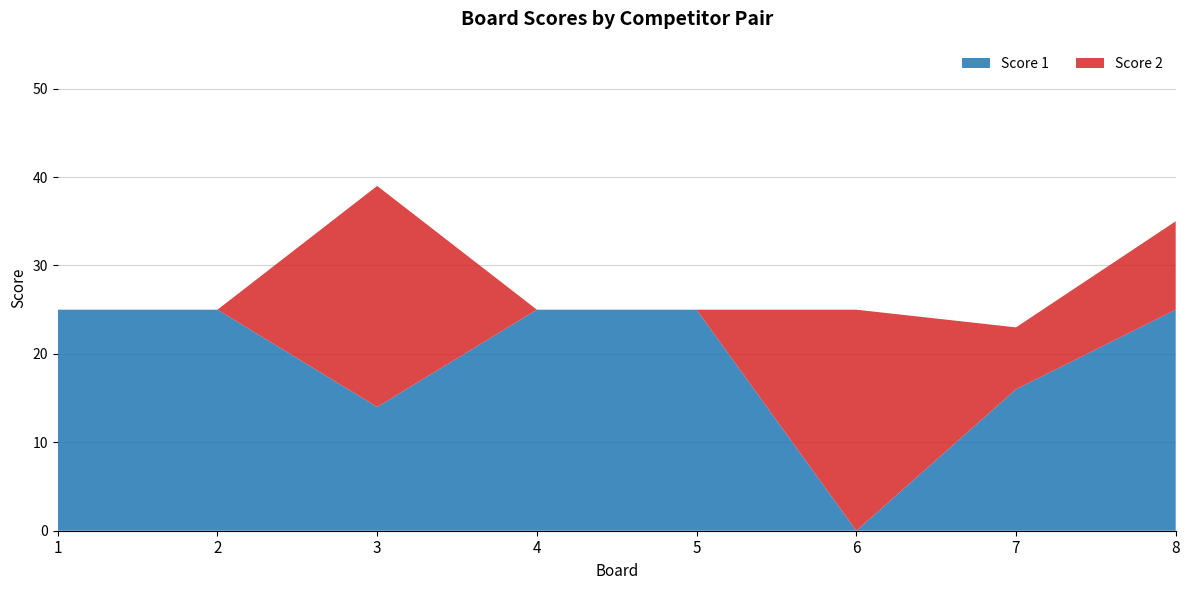

Reading left to right, list all the values displayed in this chart.

Score 1: 1=25	2=25	3=14	4=25	5=25	6=0	7=16	8=25
Score 2: 1=0	2=0	3=25	4=0	5=0	6=25	7=7	8=10